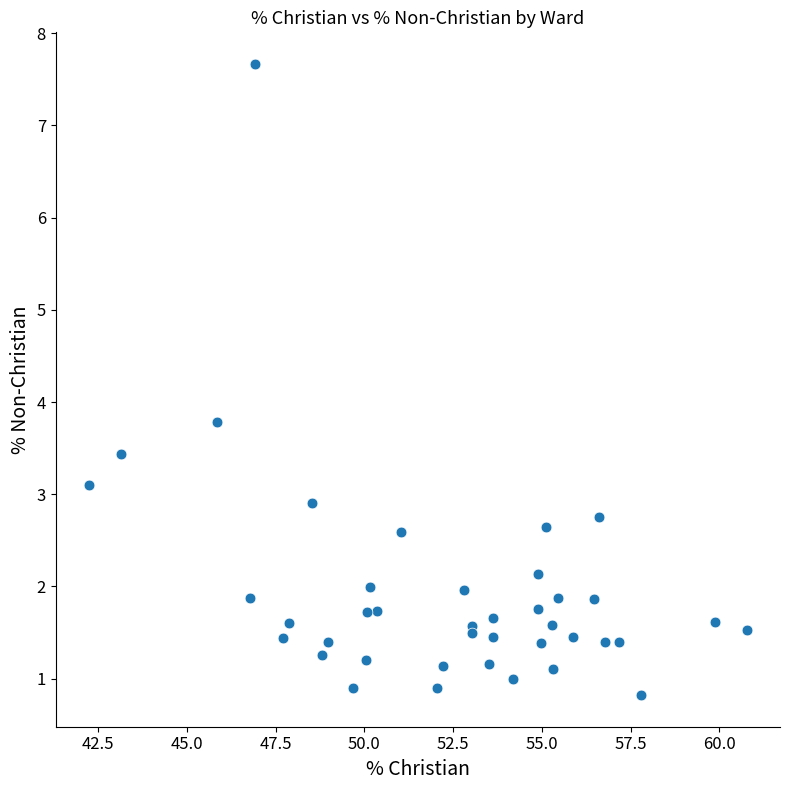

What Y value in the scatter plot is closest to 4?

3.8